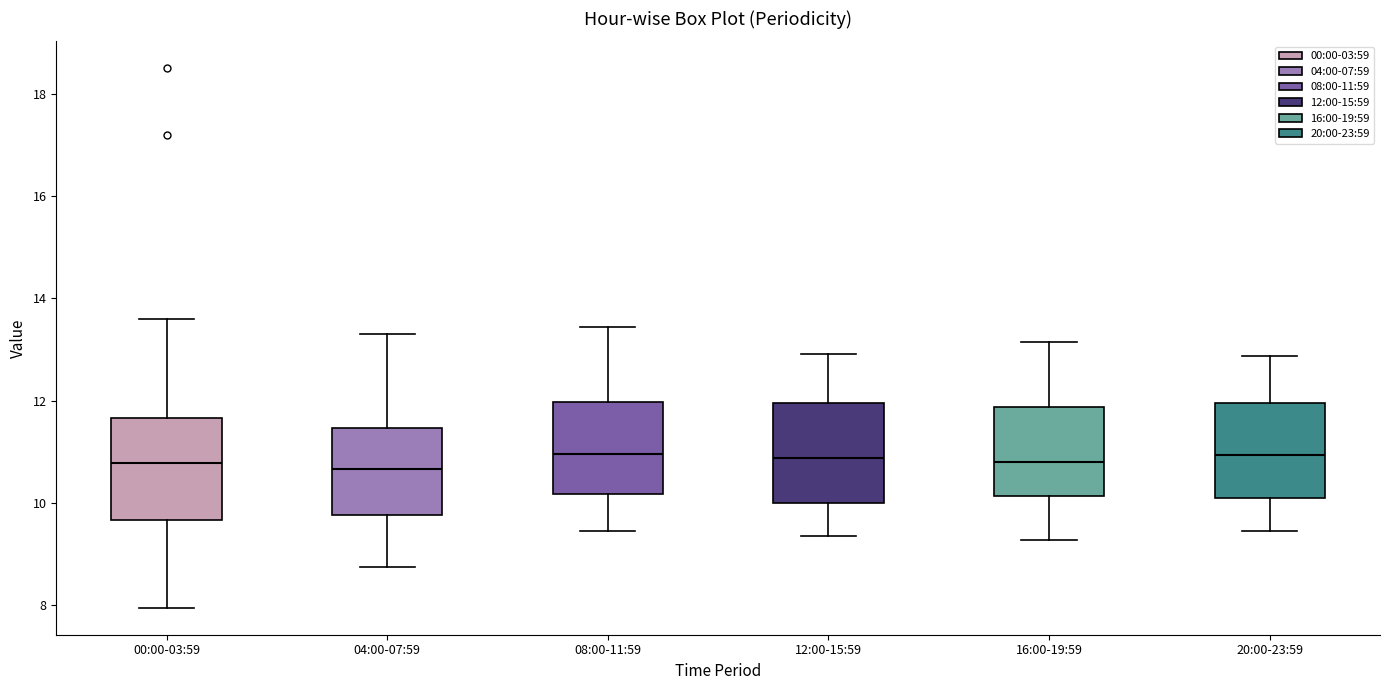

Reading left to right, read every box against the y-axis: the position of its median line, the range the box covers, and the ends of its whiskers. The values are not printed on the chart, so give them approximately, as read against the axis.

00:00-03:59: median 10.8, box 9.6 to 11.6, whiskers 8.0 to 13.6
04:00-07:59: median 10.6, box 9.8 to 11.4, whiskers 8.8 to 13.4
08:00-11:59: median 11.0, box 10.2 to 12.0, whiskers 9.4 to 13.4
12:00-15:59: median 10.8, box 10.0 to 12.0, whiskers 9.4 to 13.0
16:00-19:59: median 10.8, box 10.2 to 11.8, whiskers 9.2 to 13.2
20:00-23:59: median 11.0, box 10.0 to 12.0, whiskers 9.4 to 12.8